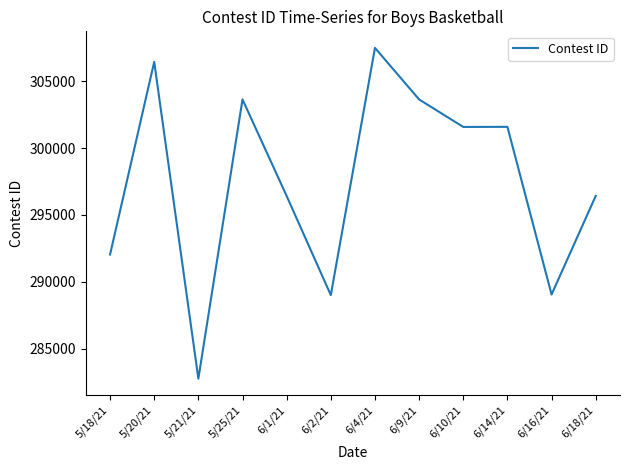

Approximately how many times larger is the value at 5/20/21 compared to 6/10/21?

1.0